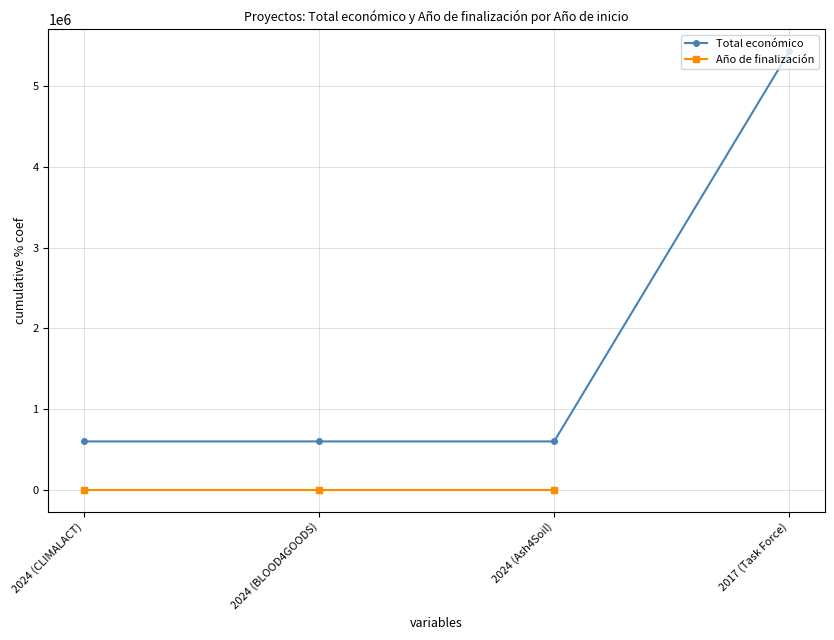

What is the highest value of the Total económico series?

5433552